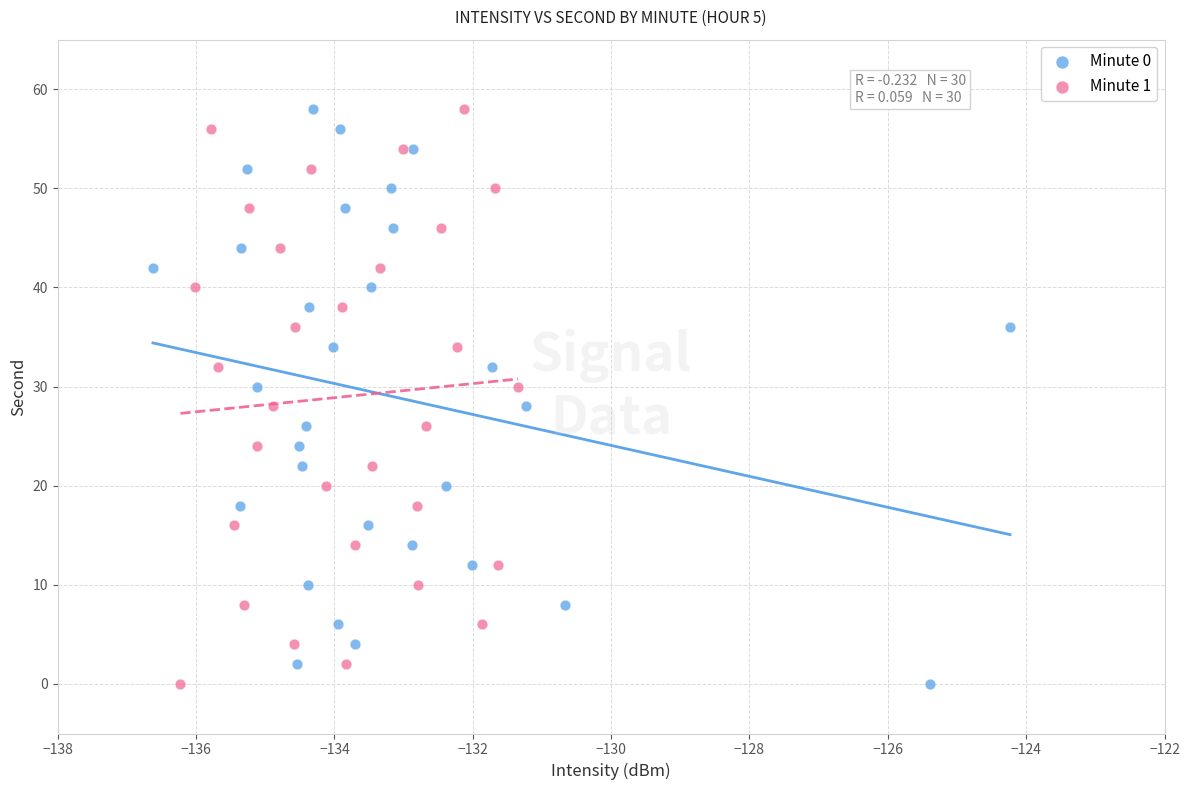

What are all the series names shown in the legend?

Minute 0, Minute 1